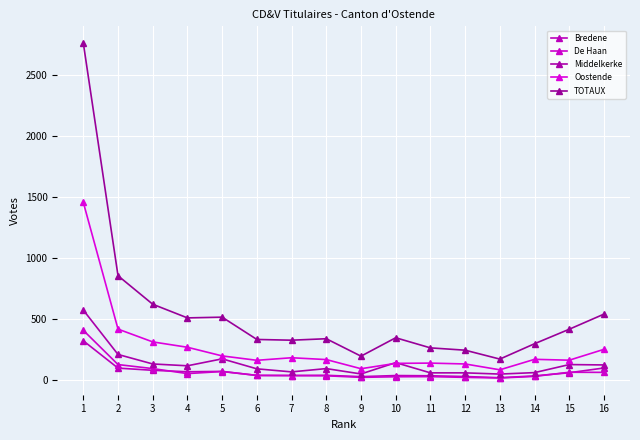

Rank the series by their maximum value, from highest to lowest.

TOTAUX, Oostende, Middelkerke, De Haan, Bredene